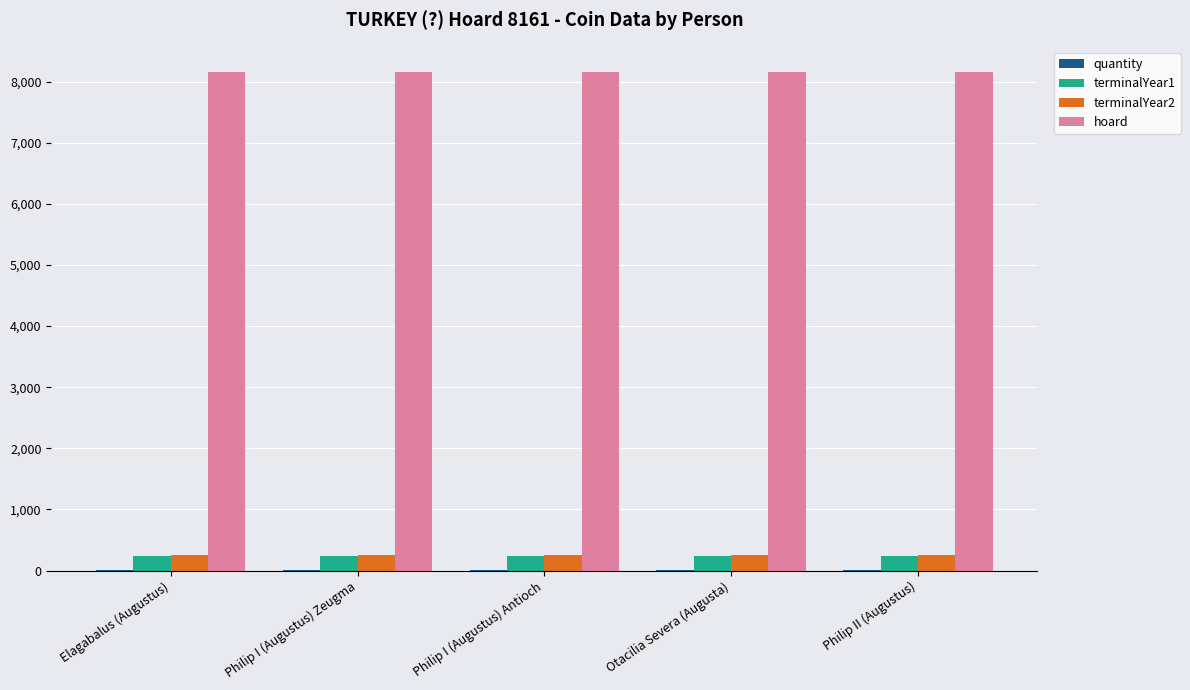

Is the value of terminalYear1 at Philip II (Augustus) greater than the value of hoard at Philip II (Augustus)?

No